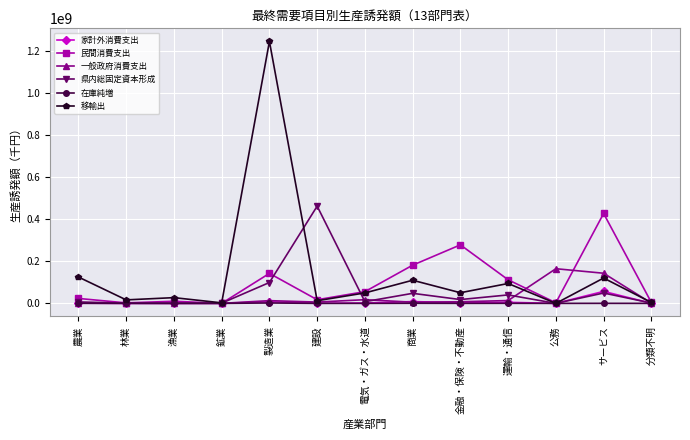

What is the label of the 11th point from the right?

漁業